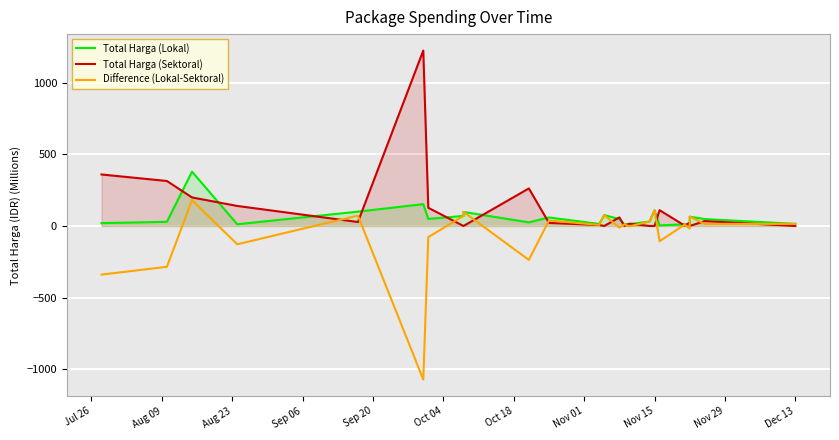

Is the value of Difference (Lokal-Sektoral) at Sep 06 greater than the value of Total Harga (Sektoral) at Oct 04?

No